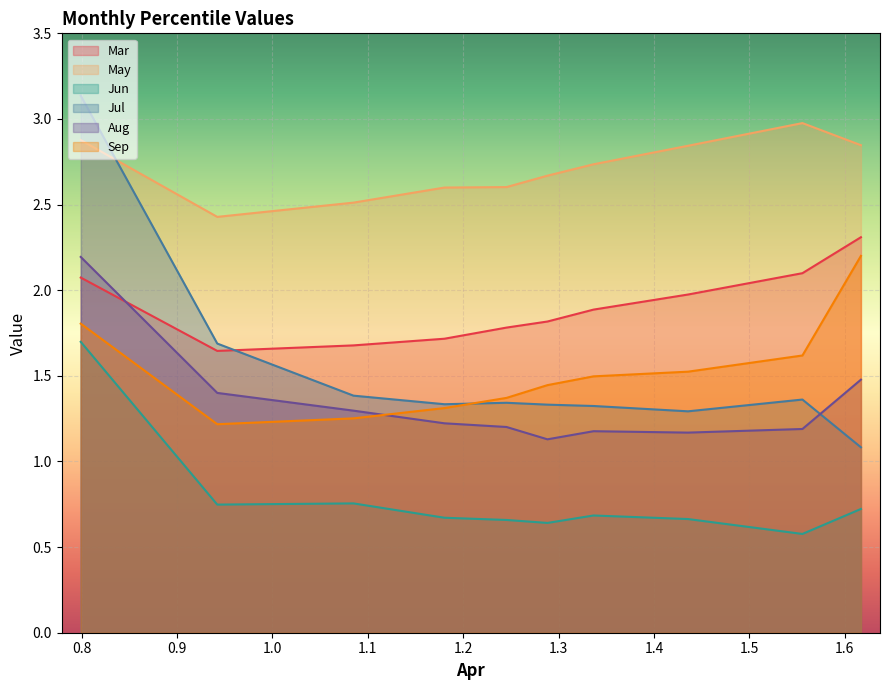

True or false: Jun and May intersect in this chart.

False